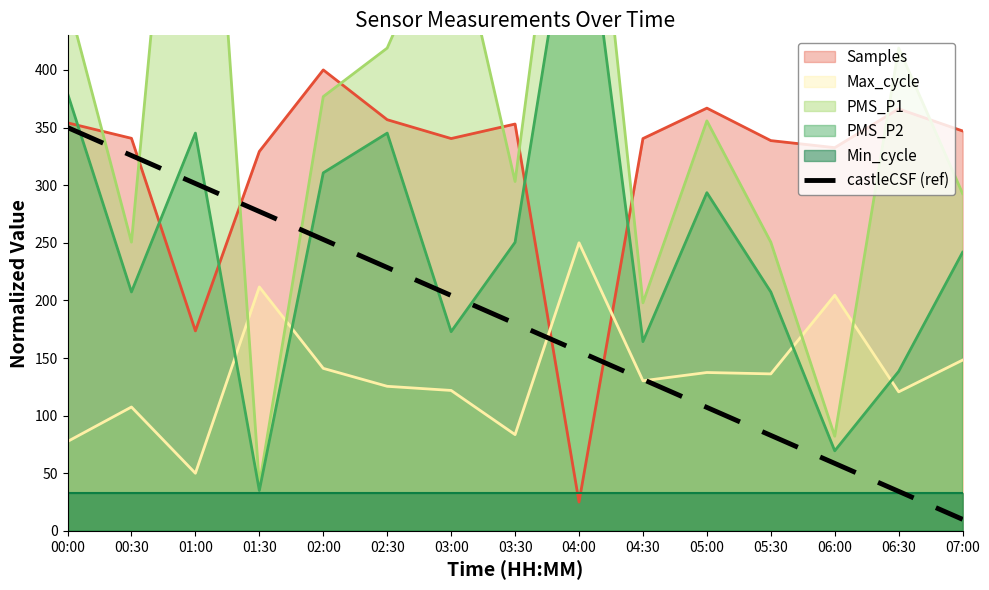

Read the value at 05:00.

107.1